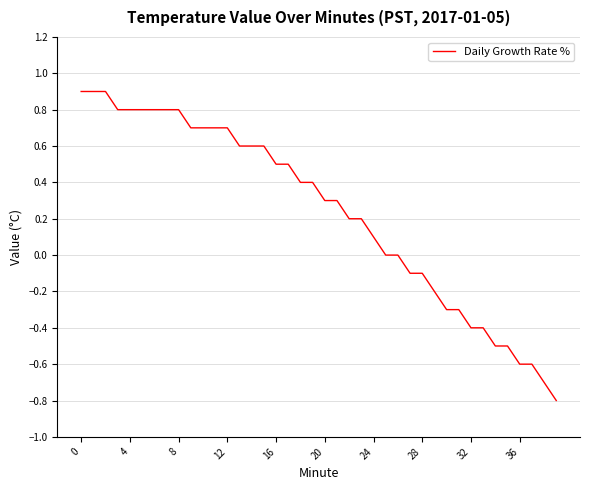

What is the difference between the maximum and minimum values?

1.7